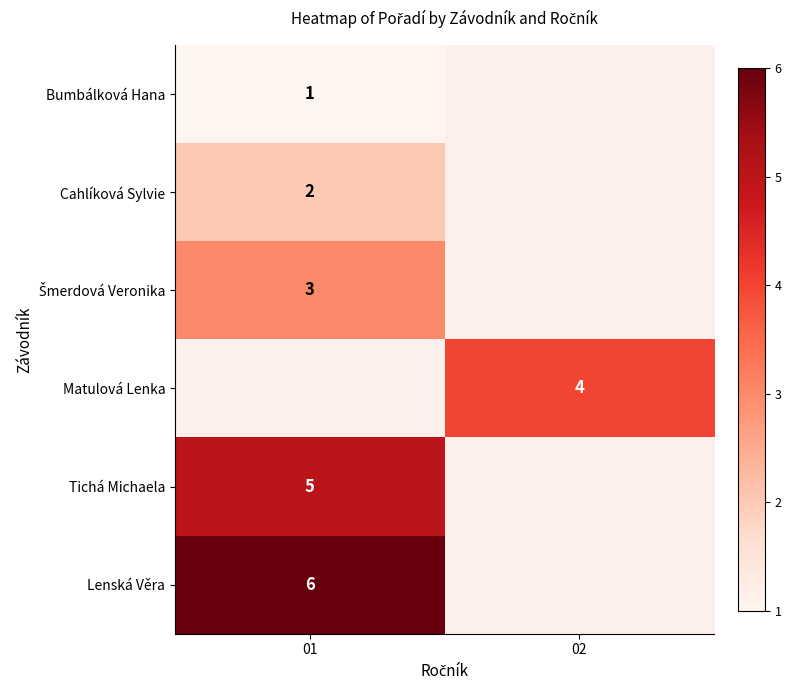

Is the value of Tichá Michaela at 01 greater than the value of Cahlíková Sylvie at 01?

Yes